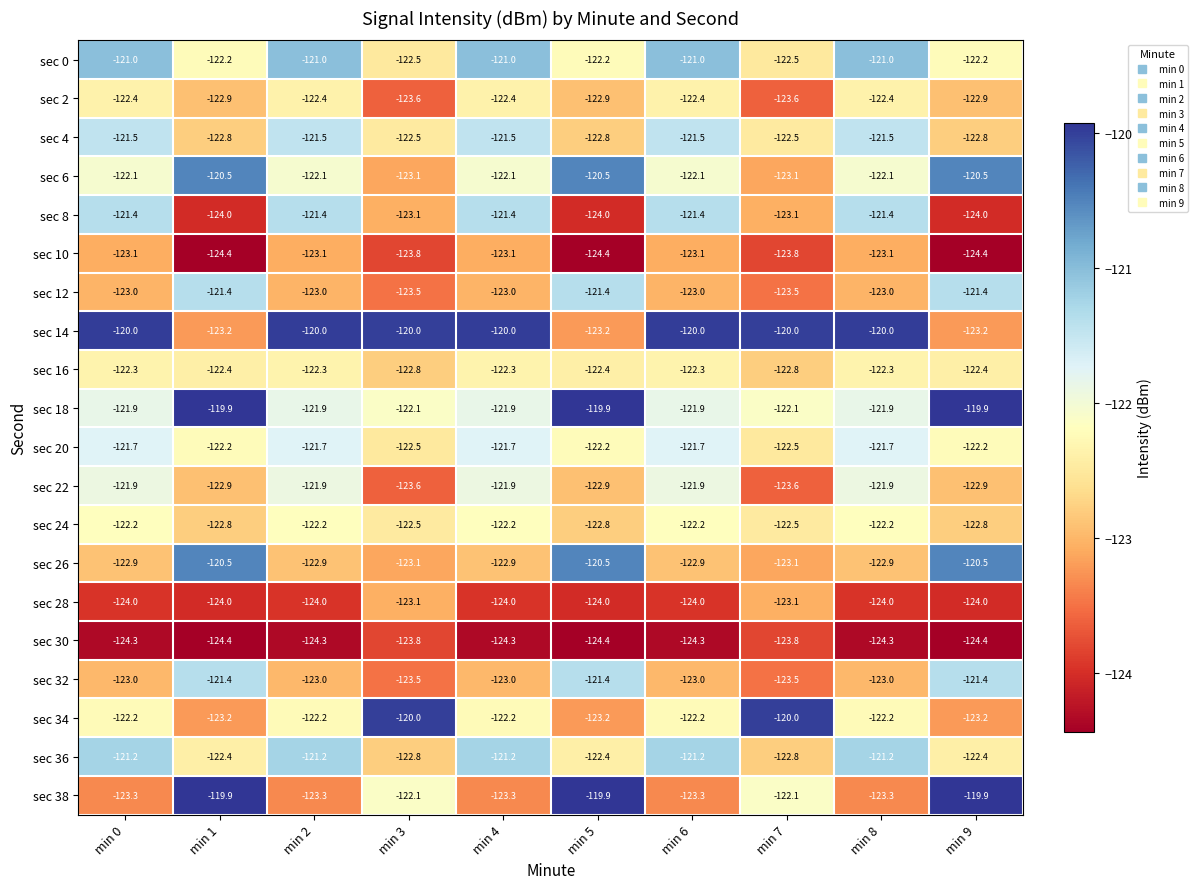

Is it true that sec 12 equals -216.6 at min 0?

False